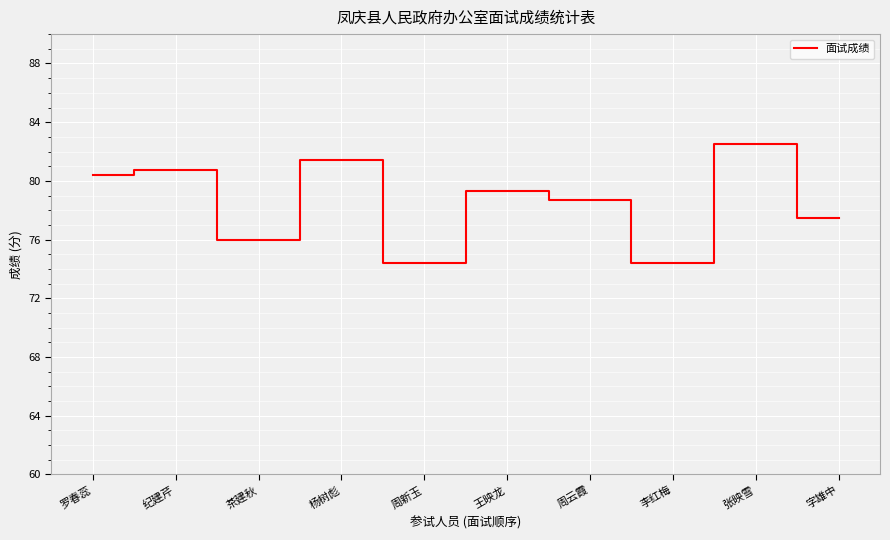

What is the greatest value displayed?

82.5